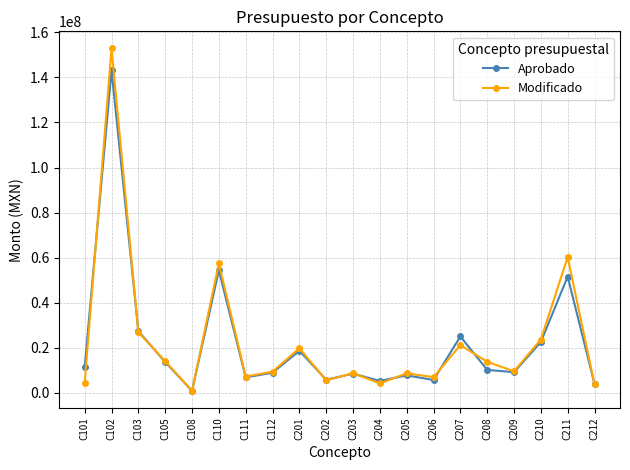

In Modificado, how many points are higher than both neighbors (excluding endpoints)?

7